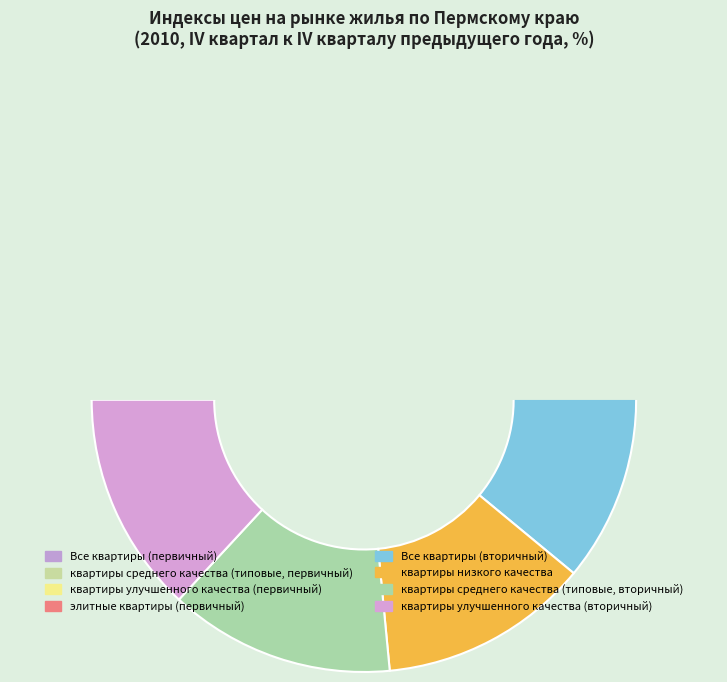

To the nearest percent, what is the combined percentage of Все квартиры (первичный) and Все квартиры (вторичный)?

25%